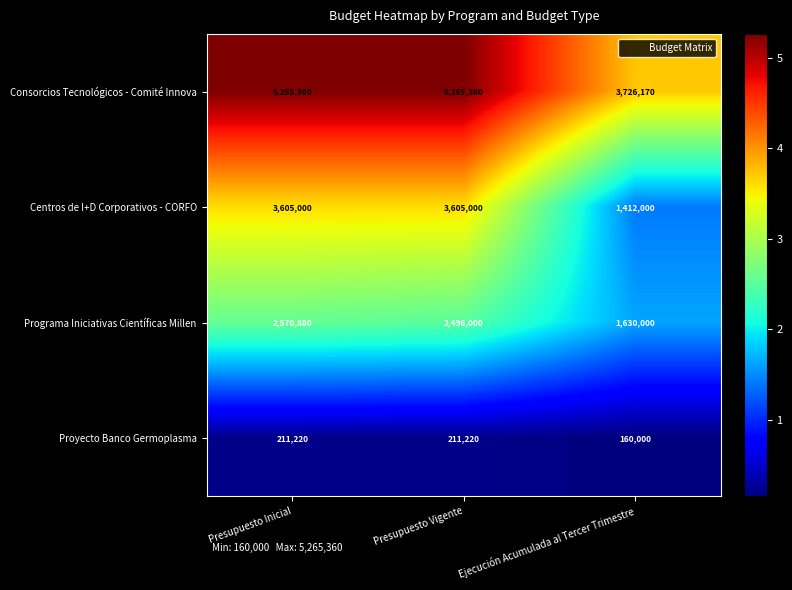

What is the approximate value of Consorcios Tecnológicos - Comité Innova at Presupuesto Inicial, to the nearest 10?

5265360